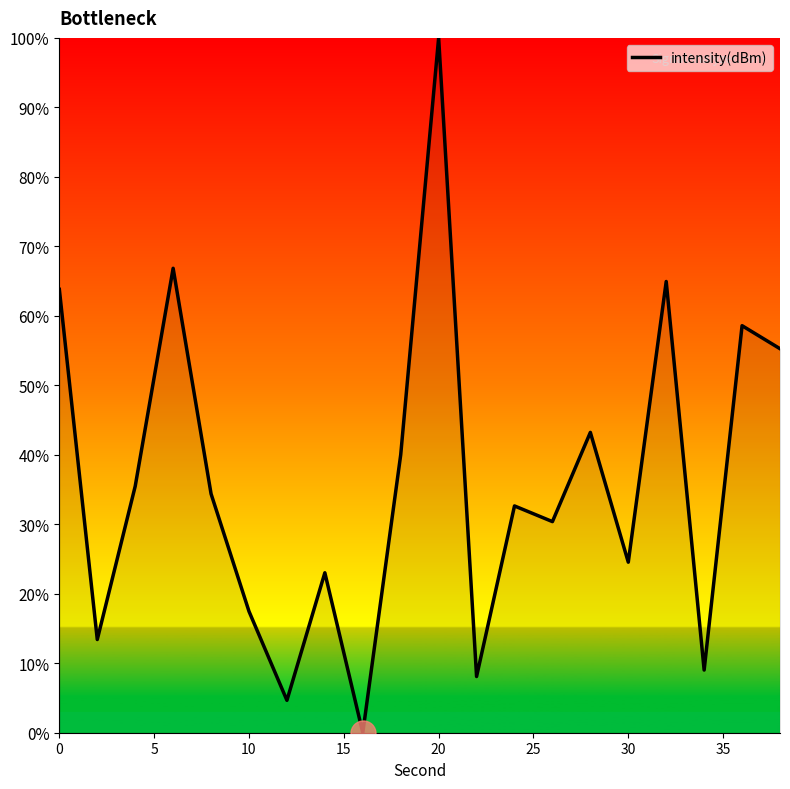

What is the difference between the maximum and minimum values?

100.0